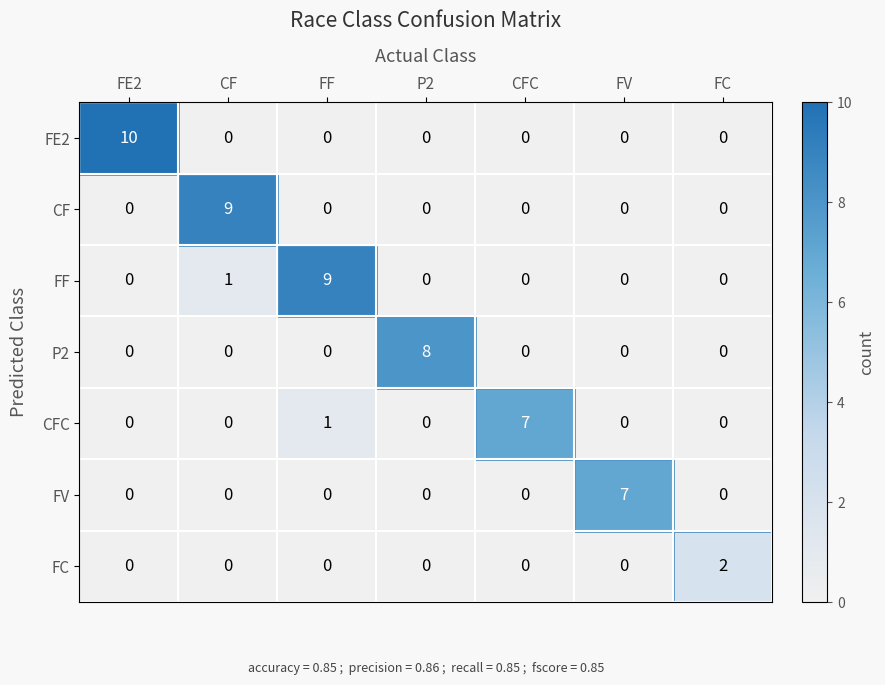

What is the maximum value for FF?

9